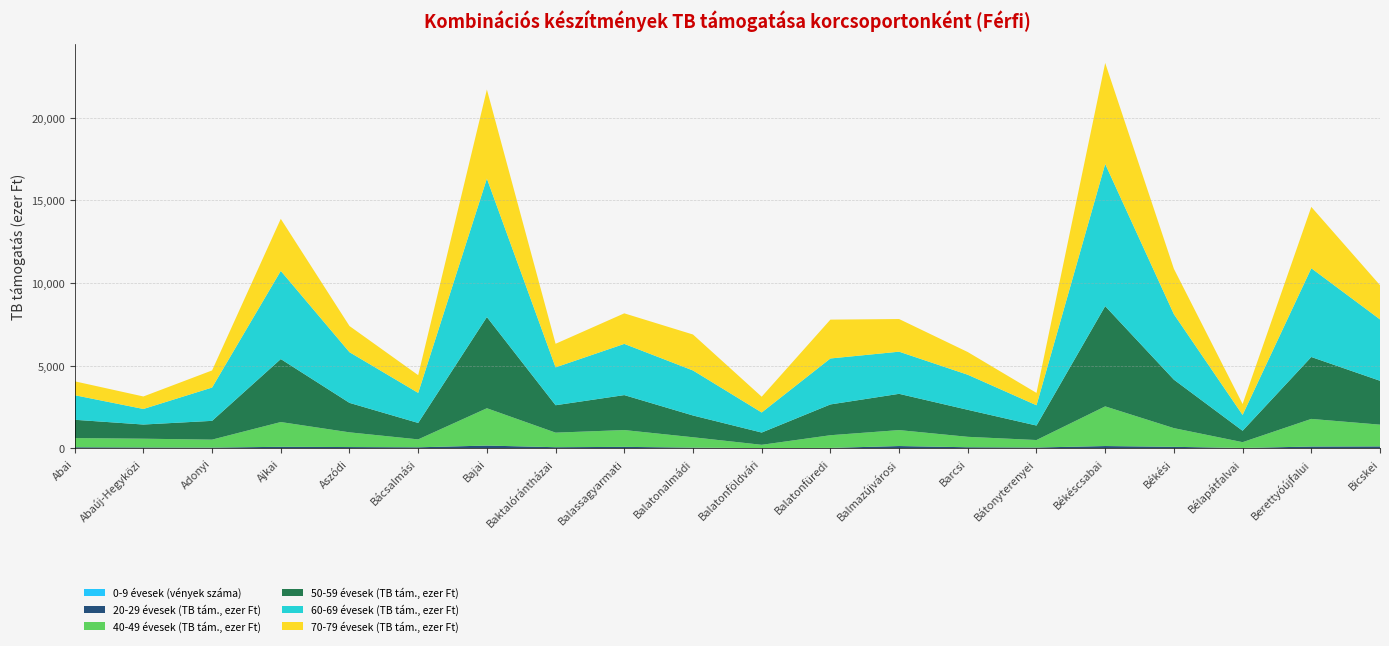

Reading left to right, list all the values displayed in this chart.

0-9 évesek (vények száma): Abai=0.0	Abaúj-Hegyközi=0.0	Adonyi=0.0	Ajkai=0.0	Aszódi=1.0	Bácsalmási=0.0	Bajai=0.0	Baktalórántházai=1.0	Balassagyarmati=3.0	Balatonalmádi=1.0	Balatonföldvári=0.0	Balatonfüredi=1.0	Balmazújvárosi=0.0	Barcsi=1.0	Bátonyterenyei=2.0	Békéscsabai=2.0	Békési=6.0	Bélapátfalvai=0.0	Berettyóújfalui=1.0	Bicskei=0.0
20-29 évesek (TB tám., ezer Ft): Abai=53.3	Abaúj-Hegyközi=41.6	Adonyi=33.4	Ajkai=82.5	Aszódi=66.0	Bácsalmási=51.6	Bajai=156.4	Baktalórántházai=56.4	Balassagyarmati=75.3	Balatonalmádi=31.6	Balatonföldvári=1.2	Balatonfüredi=14.7	Balmazújvárosi=127.9	Barcsi=53.4	Bátonyterenyei=36.4	Békéscsabai=125.7	Békési=75.0	Bélapátfalvai=10.4	Berettyóújfalui=97.3	Bicskei=106.1
40-49 évesek (TB tám., ezer Ft): Abai=557.2	Abaúj-Hegyközi=531.0	Adonyi=483.1	Ajkai=1498.1	Aszódi=890.4	Bácsalmási=479.6	Bajai=2259.5	Baktalórántházai=881.8	Balassagyarmati=1017.4	Balatonalmádi=628.0	Balatonföldvári=201.9	Balatonfüredi=767.5	Balmazújvárosi=965.8	Barcsi=632.2	Bátonyterenyei=453.7	Békéscsabai=2400.6	Békési=1130.8	Bélapátfalvai=352.2	Berettyóújfalui=1672.1	Bicskei=1316.2
50-59 évesek (TB tám., ezer Ft): Abai=1107.1	Abaúj-Hegyközi=857.8	Adonyi=1136.3	Ajkai=3812.4	Aszódi=1783.7	Bácsalmási=995.3	Bajai=5521.0	Baktalórántházai=1659.4	Balassagyarmati=2116.3	Balatonalmádi=1317.3	Balatonföldvári=741.7	Balatonfüredi=1863.5	Balmazújvárosi=2194.8	Barcsi=1634.1	Bátonyterenyei=877.5	Békéscsabai=6068.2	Békési=2934.6	Bélapátfalvai=690.3	Berettyóújfalui=3748.1	Bicskei=2656.4
60-69 évesek (TB tám., ezer Ft): Abai=1488.2	Abaúj-Hegyközi=942.0	Adonyi=2016.2	Ajkai=5337.2	Aszódi=3068.2	Bácsalmási=1818.4	Bajai=8381.6	Baktalórántházai=2292.0	Balassagyarmati=3100.1	Balatonalmádi=2724.3	Balatonföldvári=1214.6	Balatonfüredi=2782.2	Balmazújvárosi=2551.3	Barcsi=2122.6	Bátonyterenyei=1227.1	Békéscsabai=8605.5	Békési=3962.5	Bélapátfalvai=958.6	Berettyóújfalui=5372.0	Bicskei=3715.4
70-79 évesek (TB tám., ezer Ft): Abai=840.9	Abaúj-Hegyközi=756.3	Adonyi=1035.9	Ajkai=3149.6	Aszódi=1583.4	Bácsalmási=1073.7	Bajai=5390.2	Baktalórántházai=1427.8	Balassagyarmati=1848.2	Balatonalmádi=2176.6	Balatonföldvári=954.3	Balatonfüredi=2351.3	Balmazújvárosi=1976.4	Barcsi=1373.3	Bátonyterenyei=746.6	Békéscsabai=6114.9	Békési=2746.6	Bélapátfalvai=661.4	Berettyóújfalui=3712.4	Bicskei=2071.9